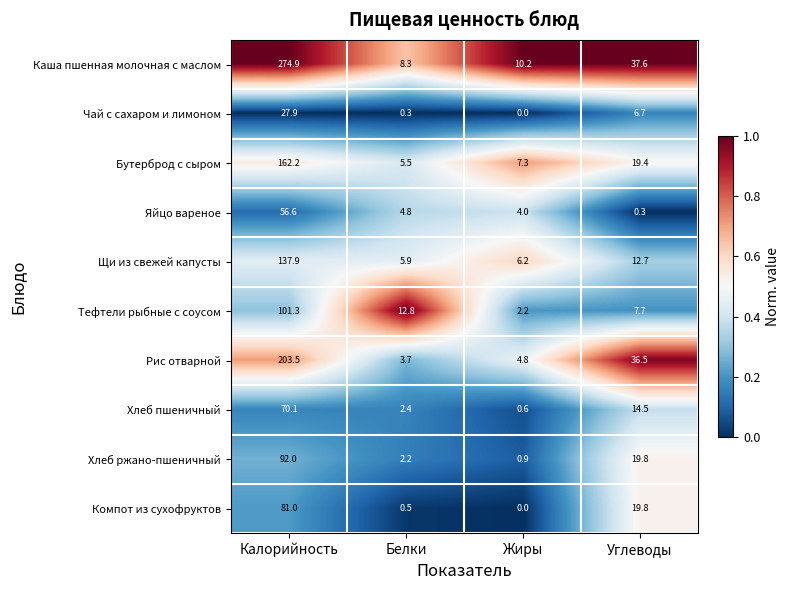

At how many categories does at least one series exceed 0?

4